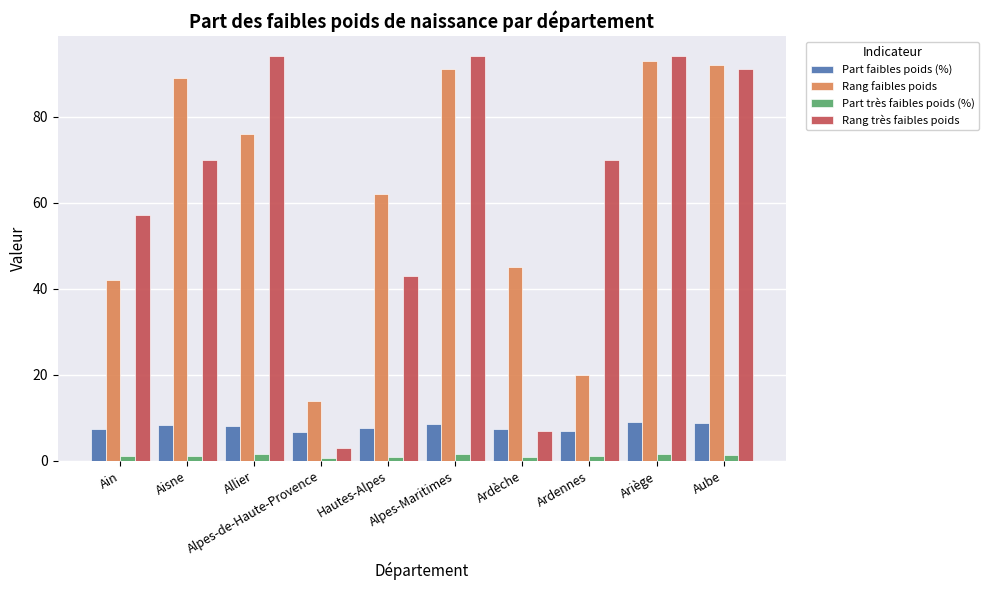

At how many categories does at least one series exceed 18?

9